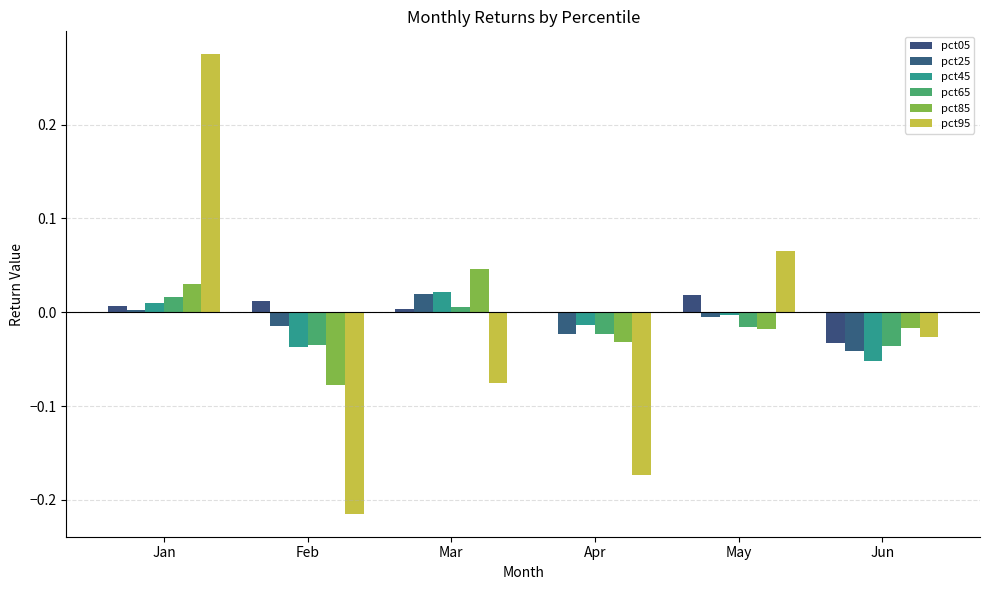

Does the chart contain stacked bars?

No